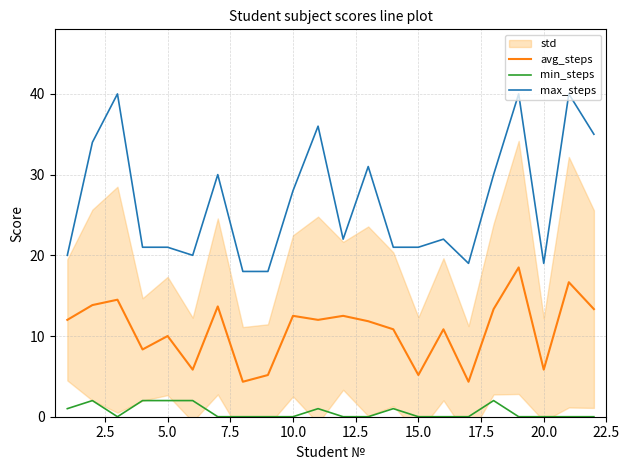

True or false: avg_steps has more than 0 interior local peaks.

True